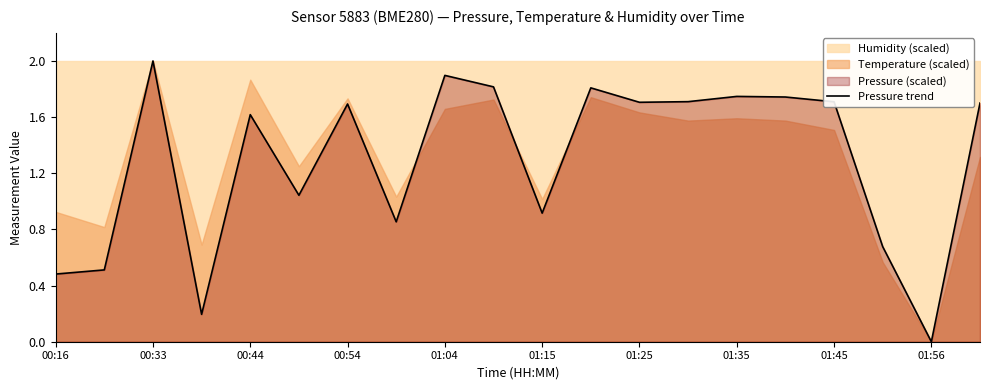

Where does the Pressure trend series first go above 1?

00:33